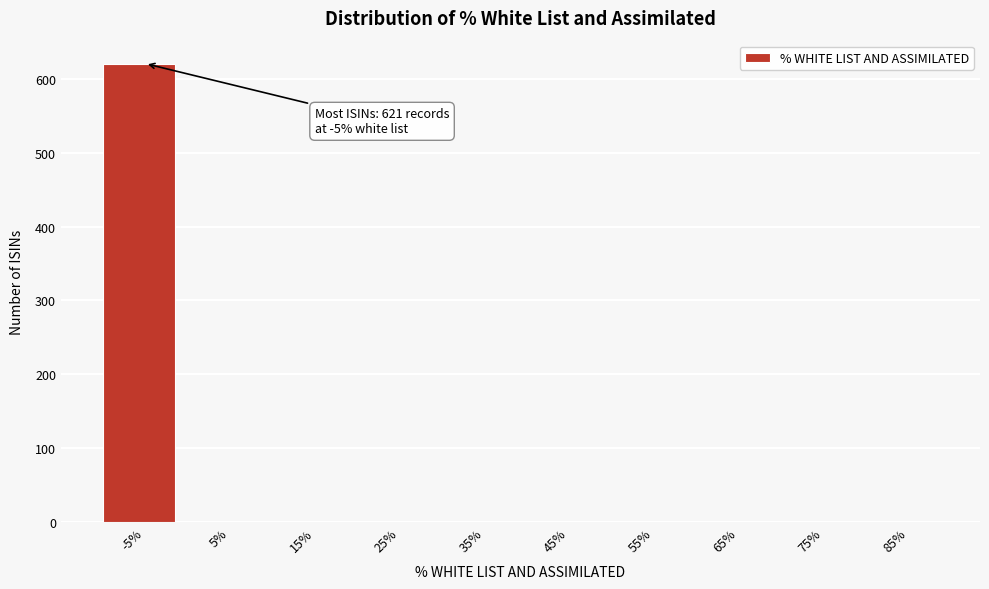

Reading left to right, what are all the values shown in this chart?

-5%=621	5%=0	15%=0	25%=0	35%=0	45%=0	55%=0	65%=0	75%=0	85%=0